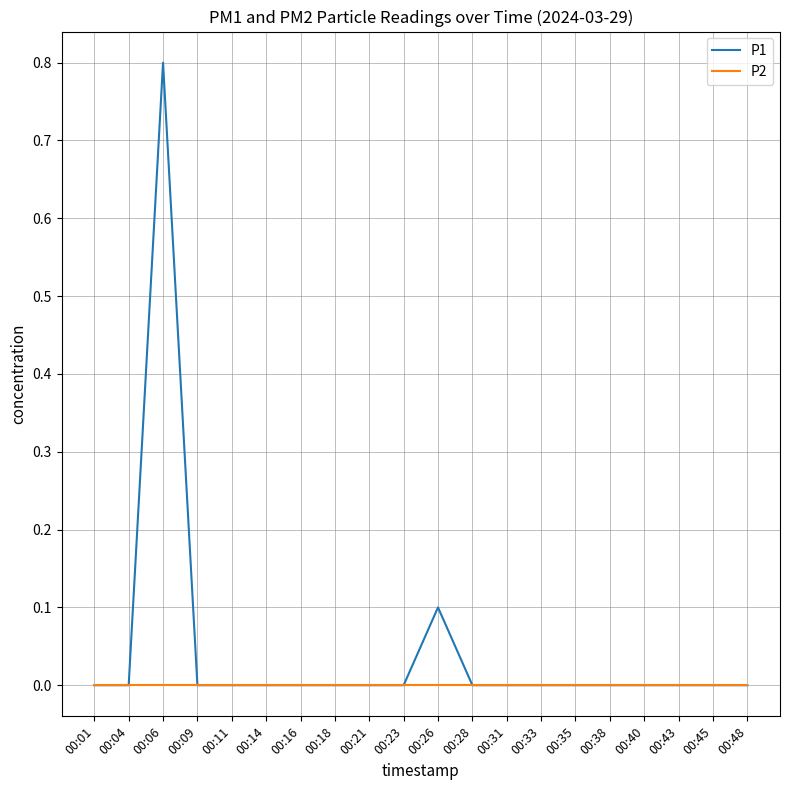

Which series has the largest range (max minus min)?

P1